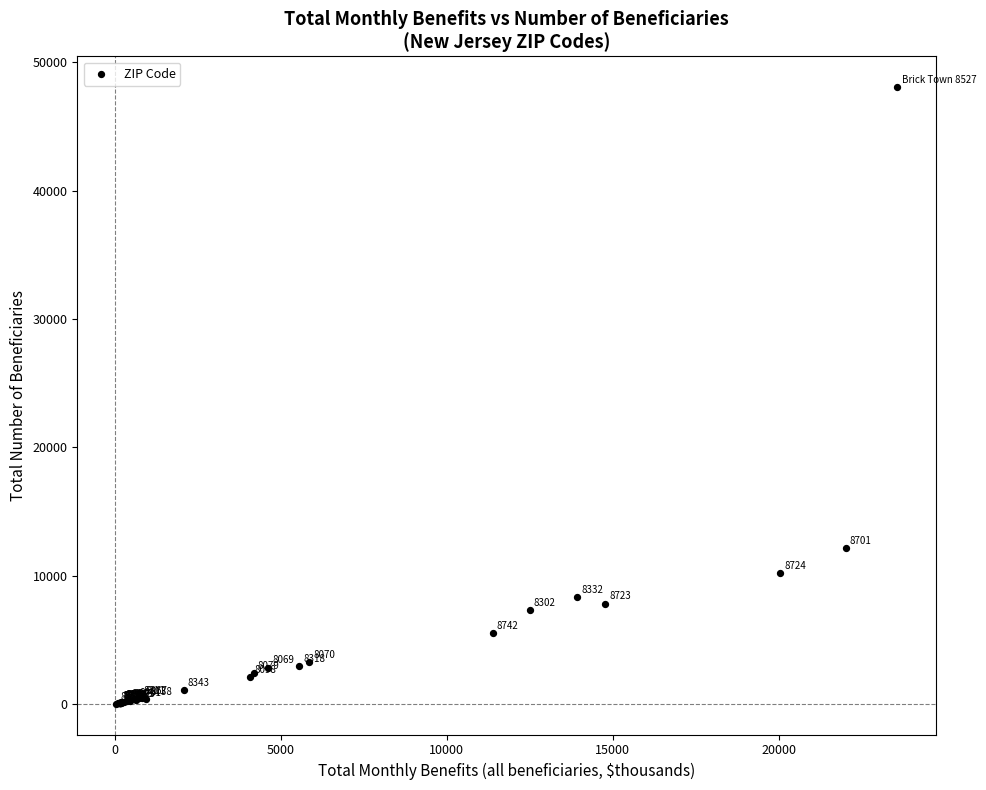

What Y value in the scatter plot is closest to 24035?

12165